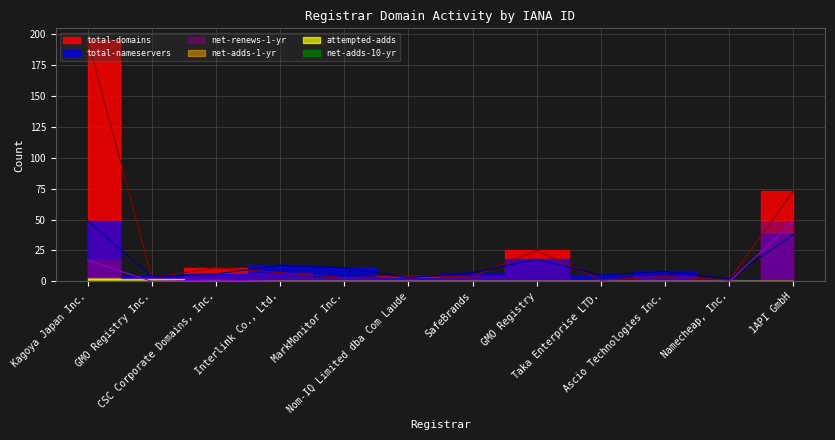

What is the label of the 6th point from the left?

Nom-IQ Limited dba Com Laude